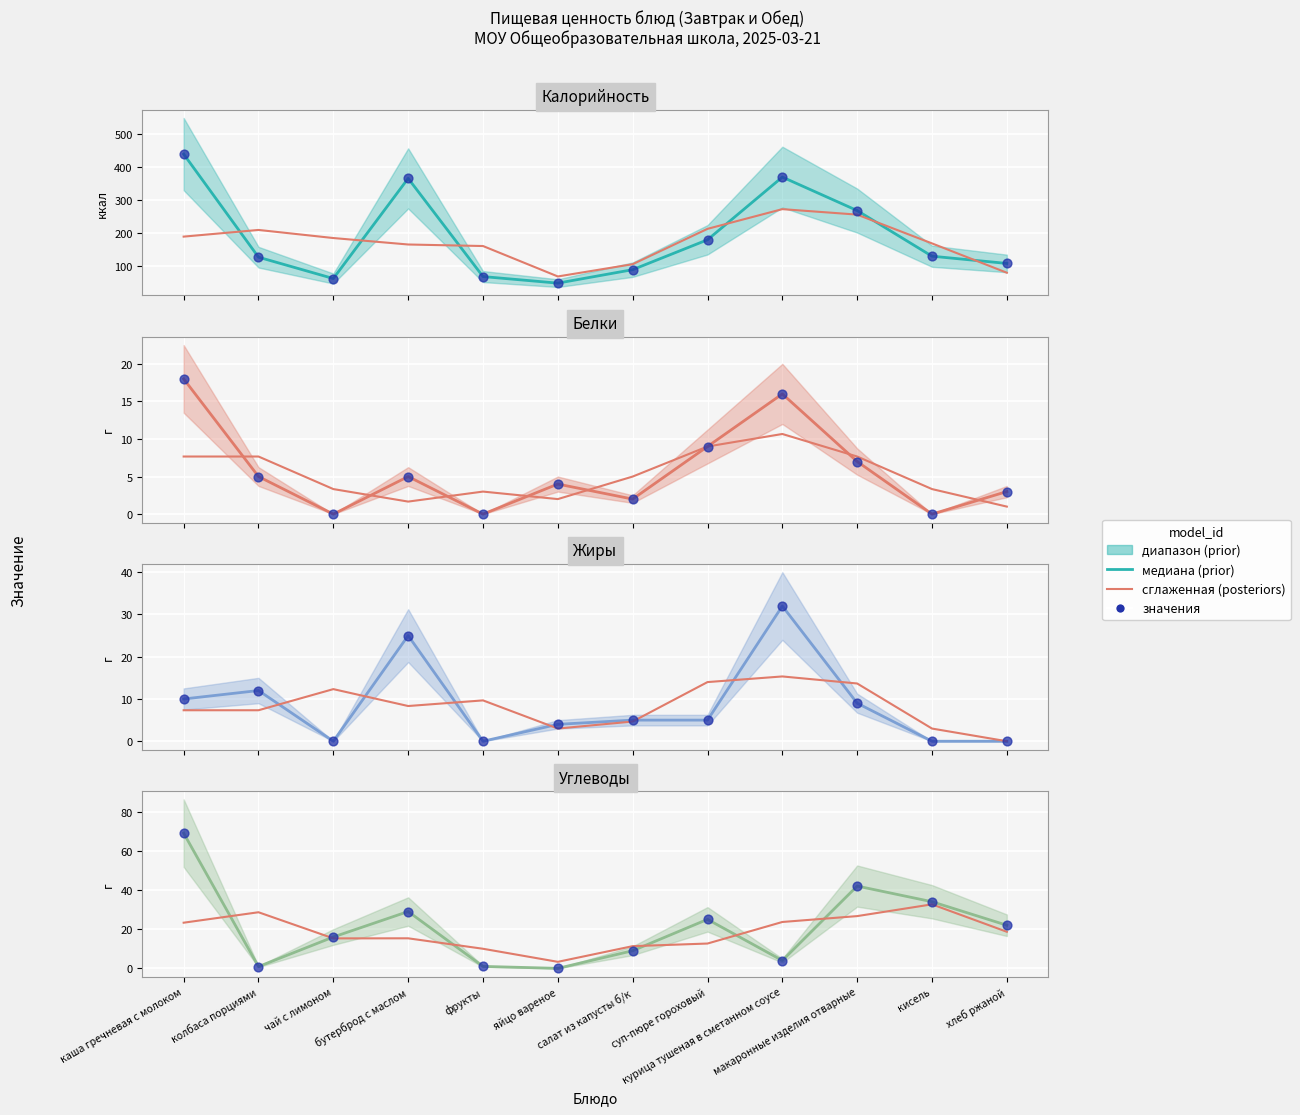

At how many categories does at least one series exceed 295?

3